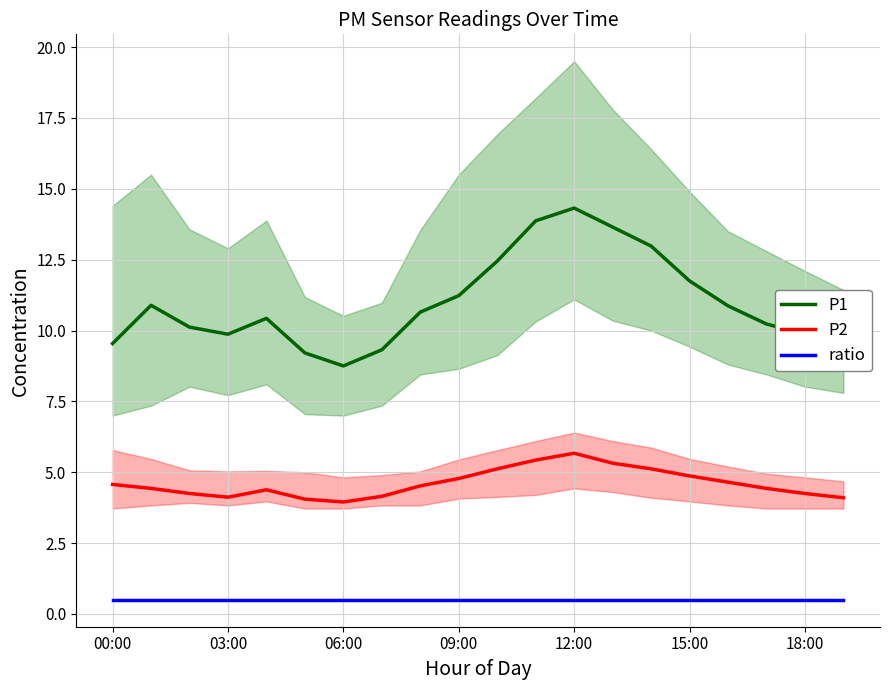

The value of ratio at 11 is 0.5. True or false?

True